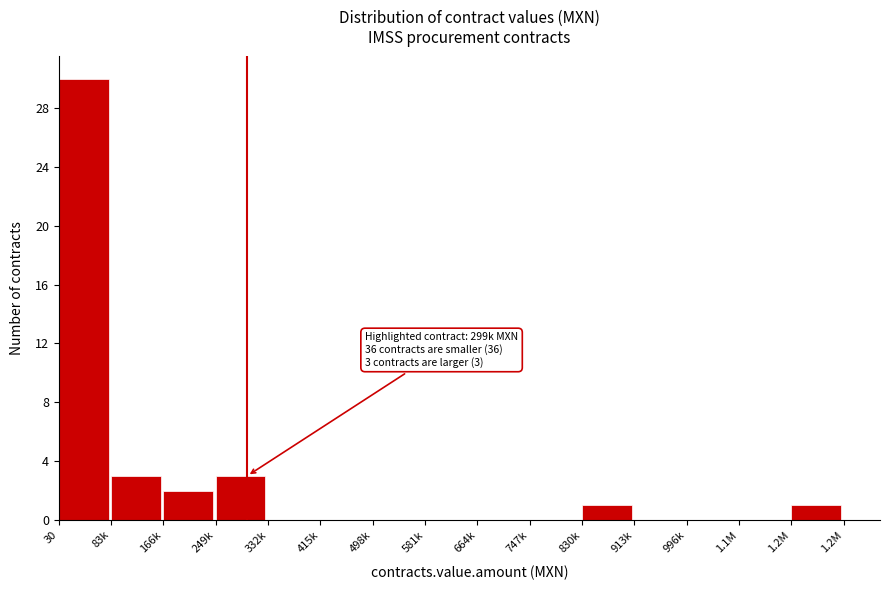

Reading left to right, list all the values displayed in this chart.

30=30	83k=3	166k=2	249k=3	332k=0	415k=0	498k=0	581k=0	664k=0	747k=0	830k=1	913k=0	996k=0	1.1M=0	1.2M=1